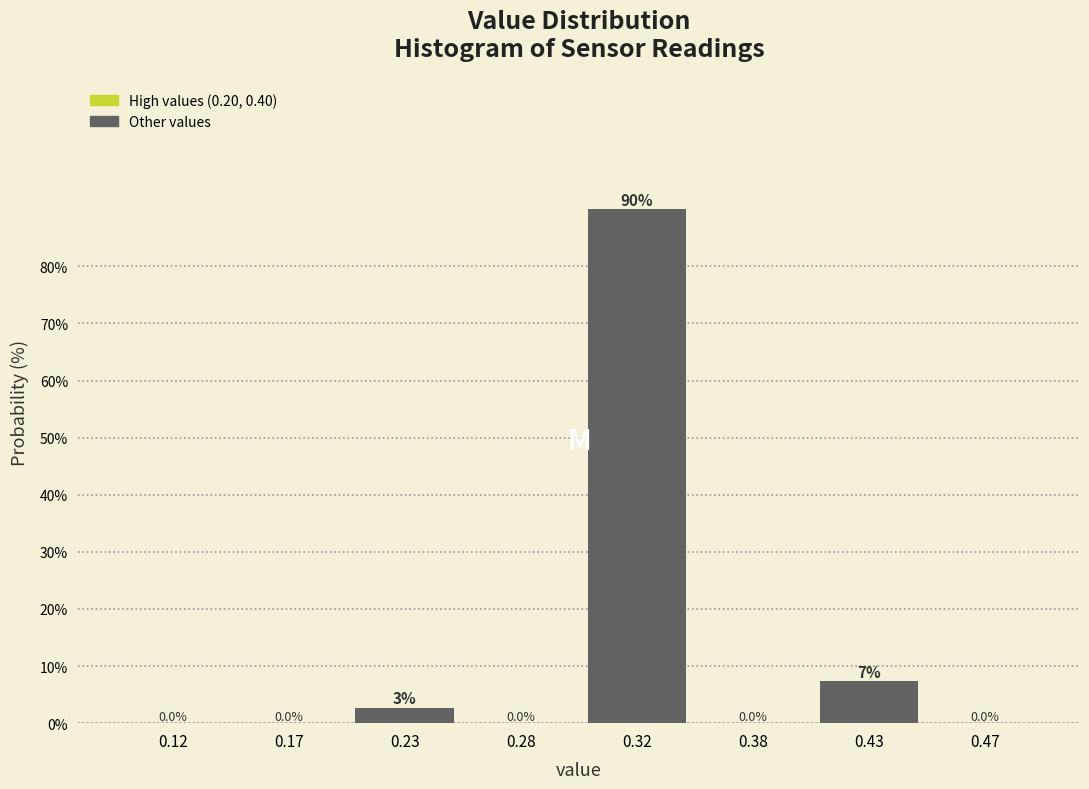

Which category has the highest value across all series?

0.32